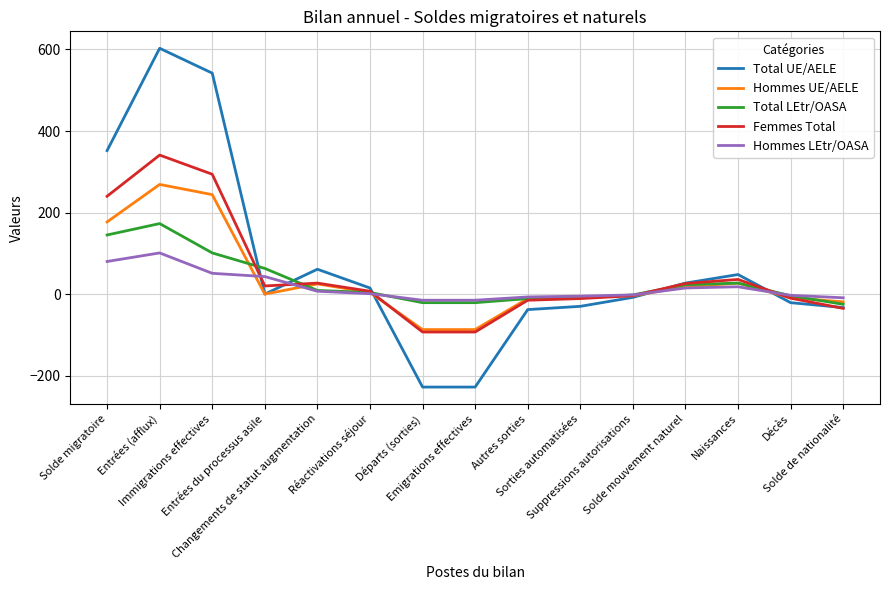

What is the greatest value displayed?

603